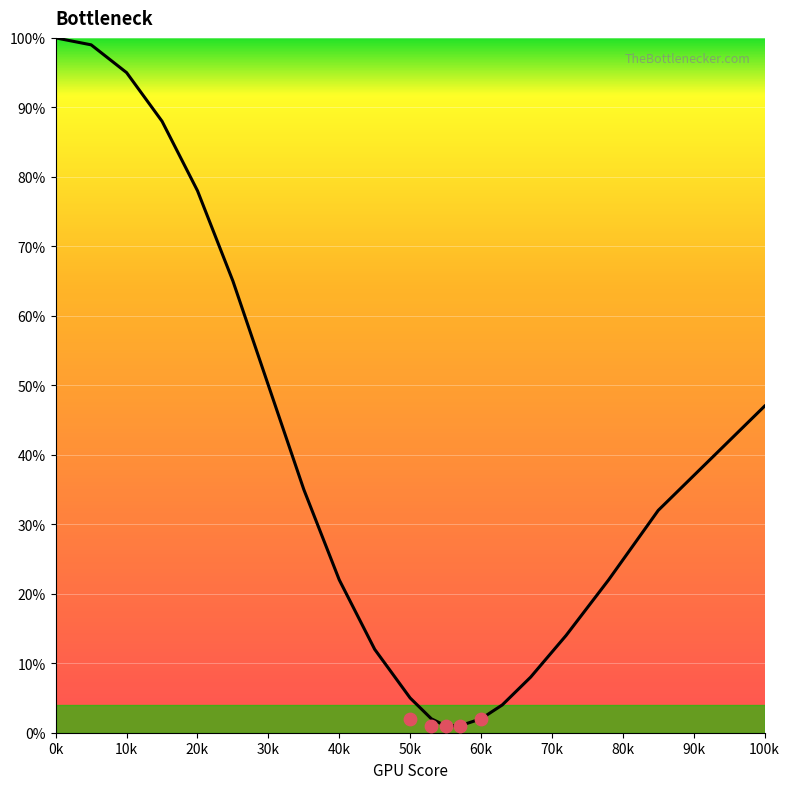

Between 53 and 40, which is larger?

40